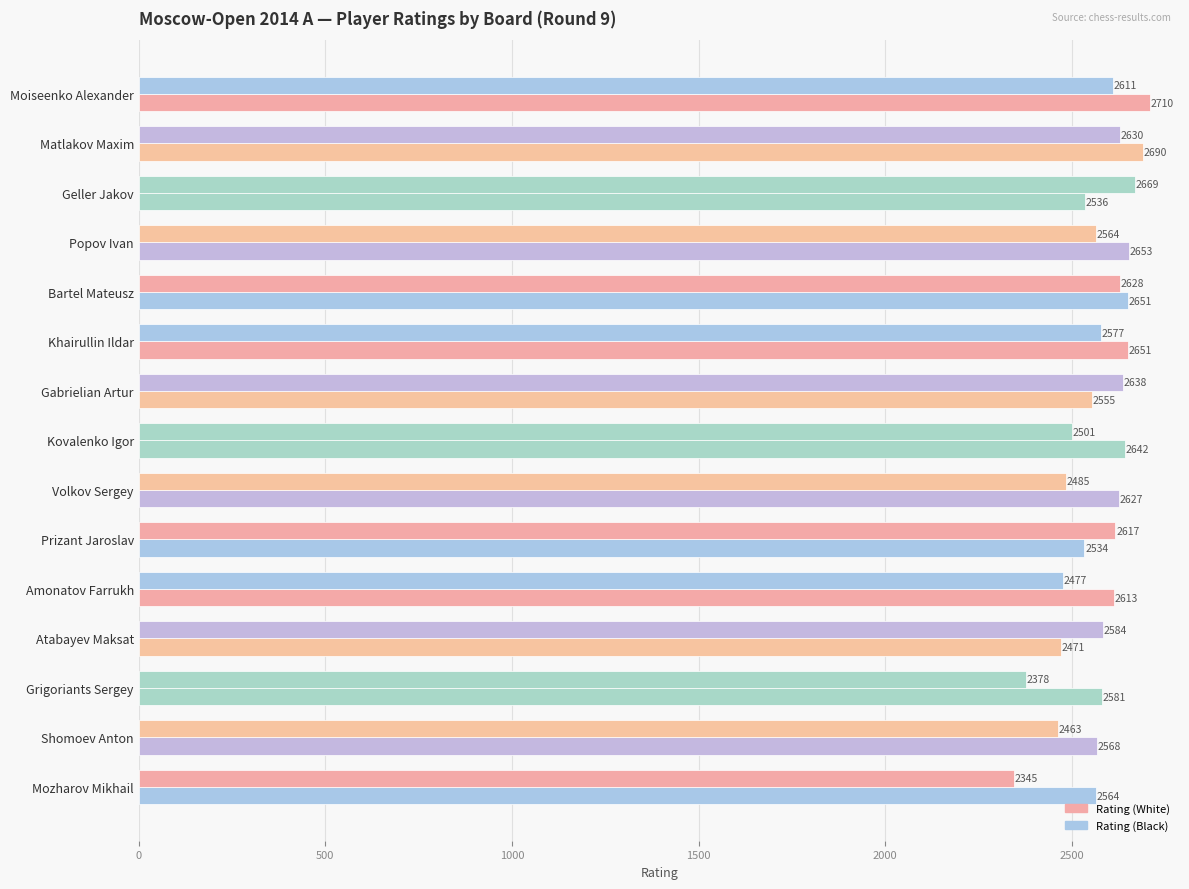

Reading left to right, extract all data points from this chart.

Rating (White): 2710	2690	2536	2653	2651	2651	2555	2642	2627	2534	2613	2471	2581	2568	2564
Rating (Black): 2611	2630	2669	2564	2628	2577	2638	2501	2485	2617	2477	2584	2378	2463	2345